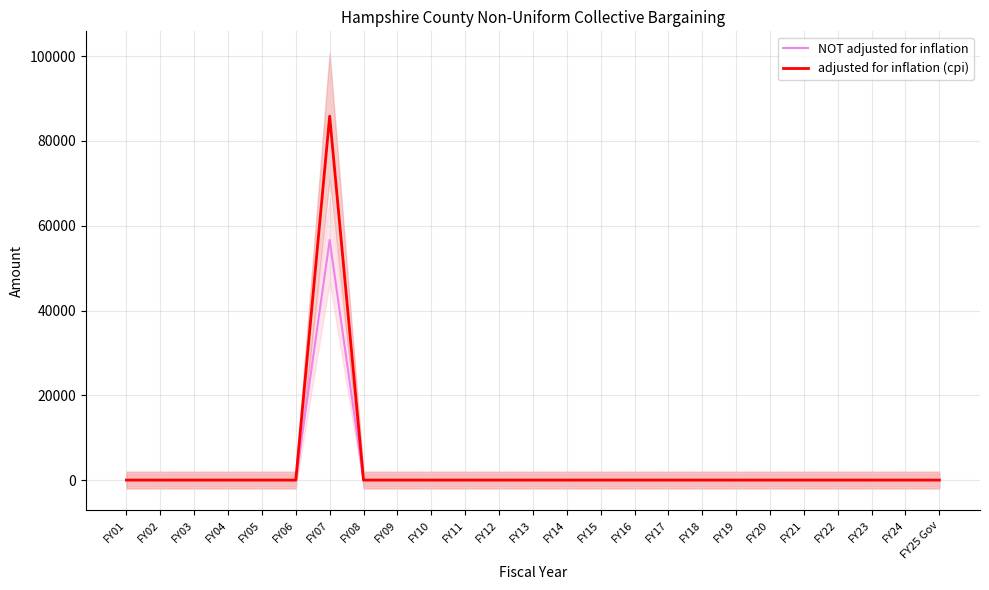

Is the value of adjusted for inflation (cpi) at FY12 greater than the value of NOT adjusted for inflation at FY16?

No